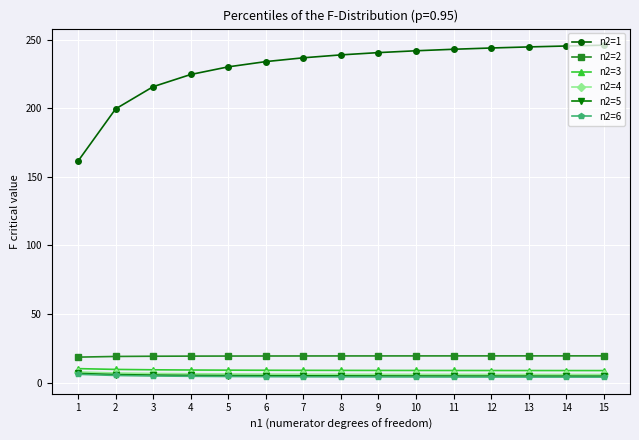

What is the value of the n2=5 point at the 15th from the left?

4.6